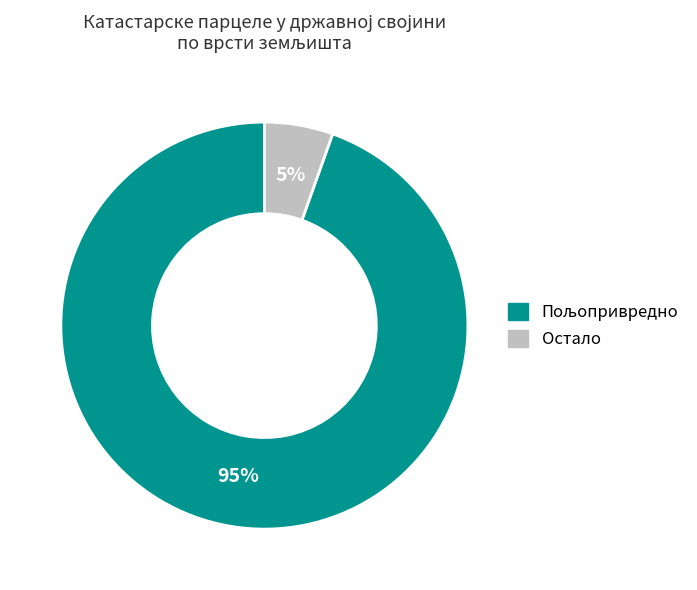

Is there a majority slice in this chart?

Yes